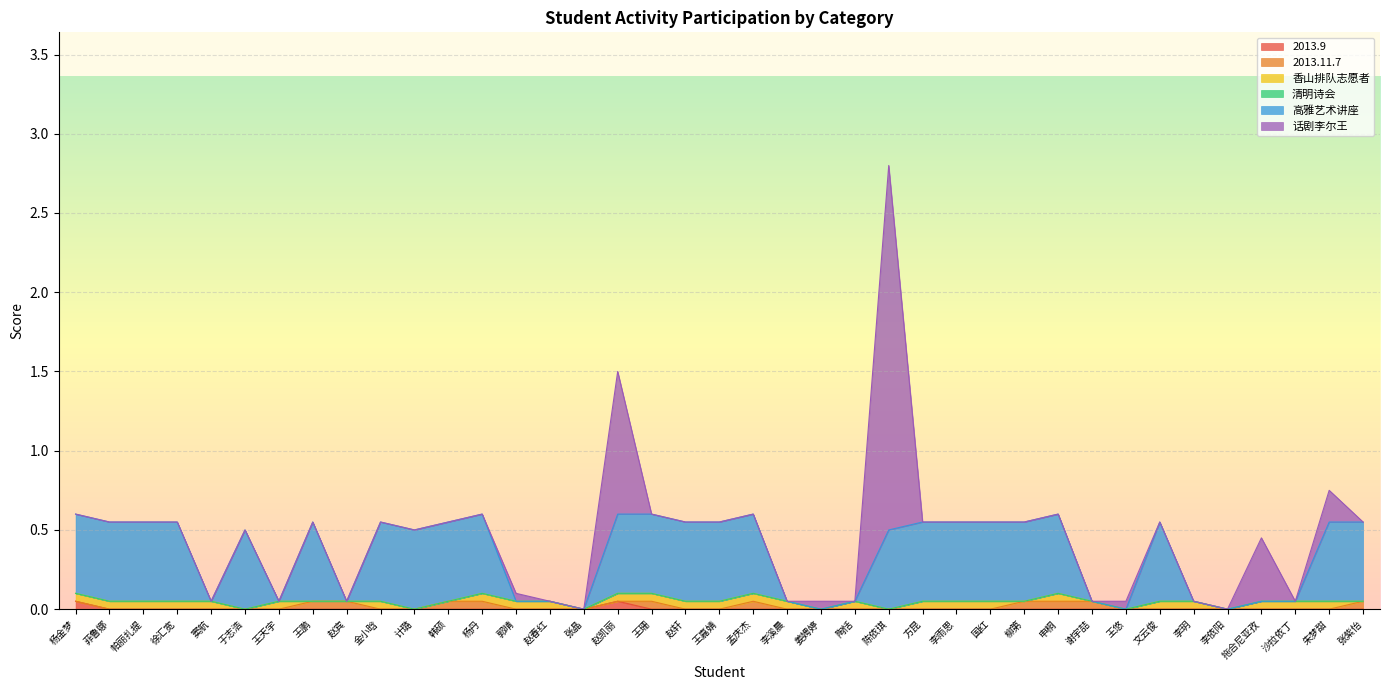

Which category has the lowest value in the 2013.11.7 series?

杨金梦